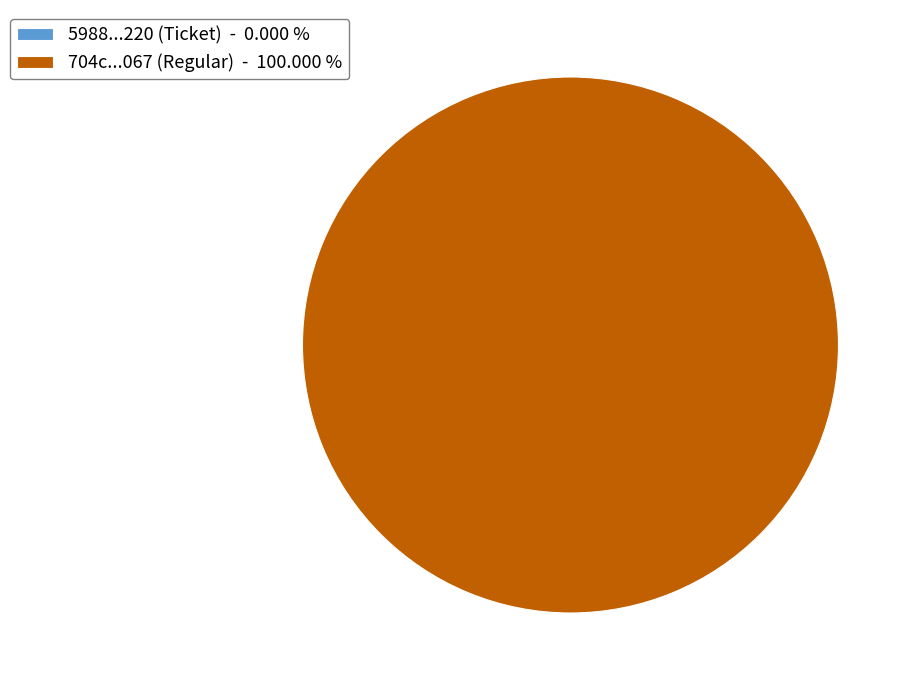

Does Ticket (io_index=0) account for over 50% of the chart?

No